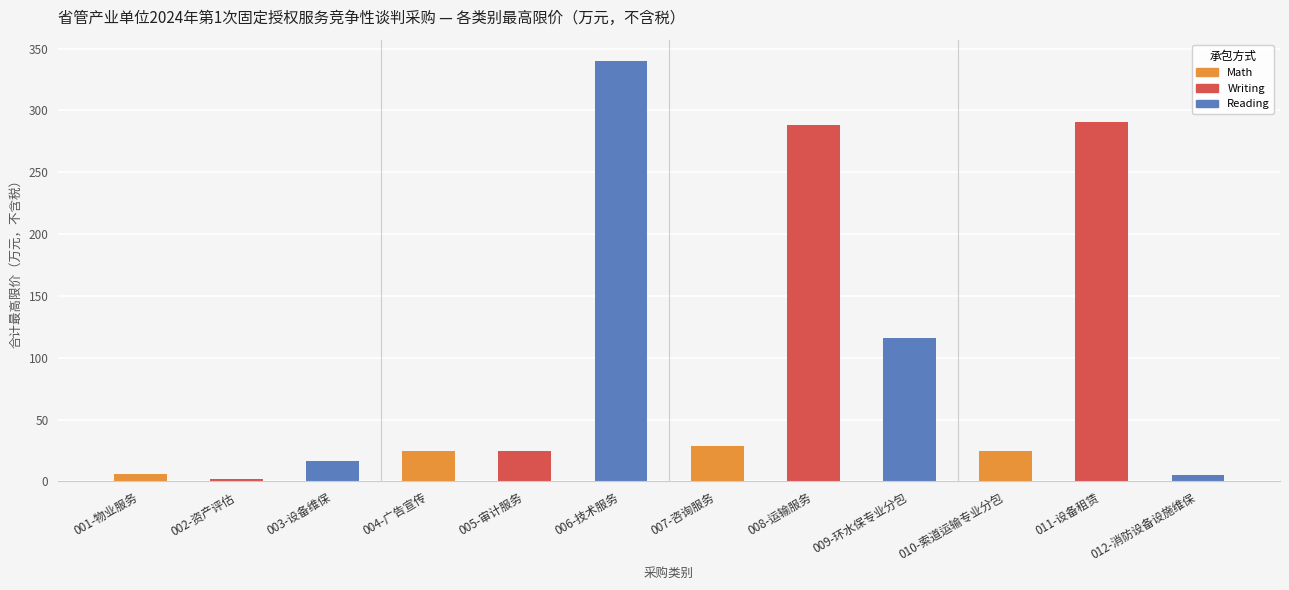

What is the sum of all values?

1168.3